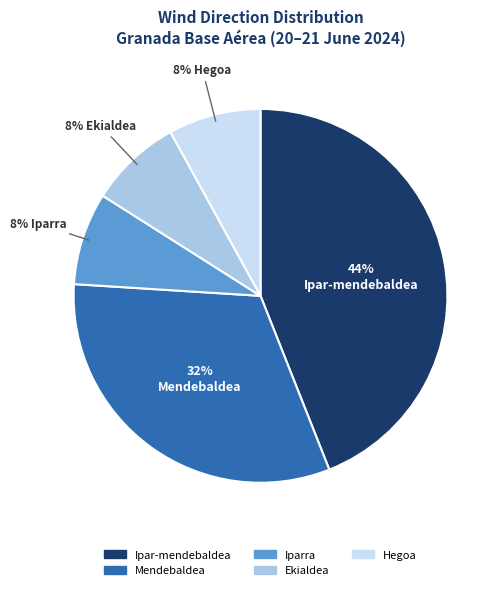

To the nearest percent, what portion does Hegoa represent?

8%